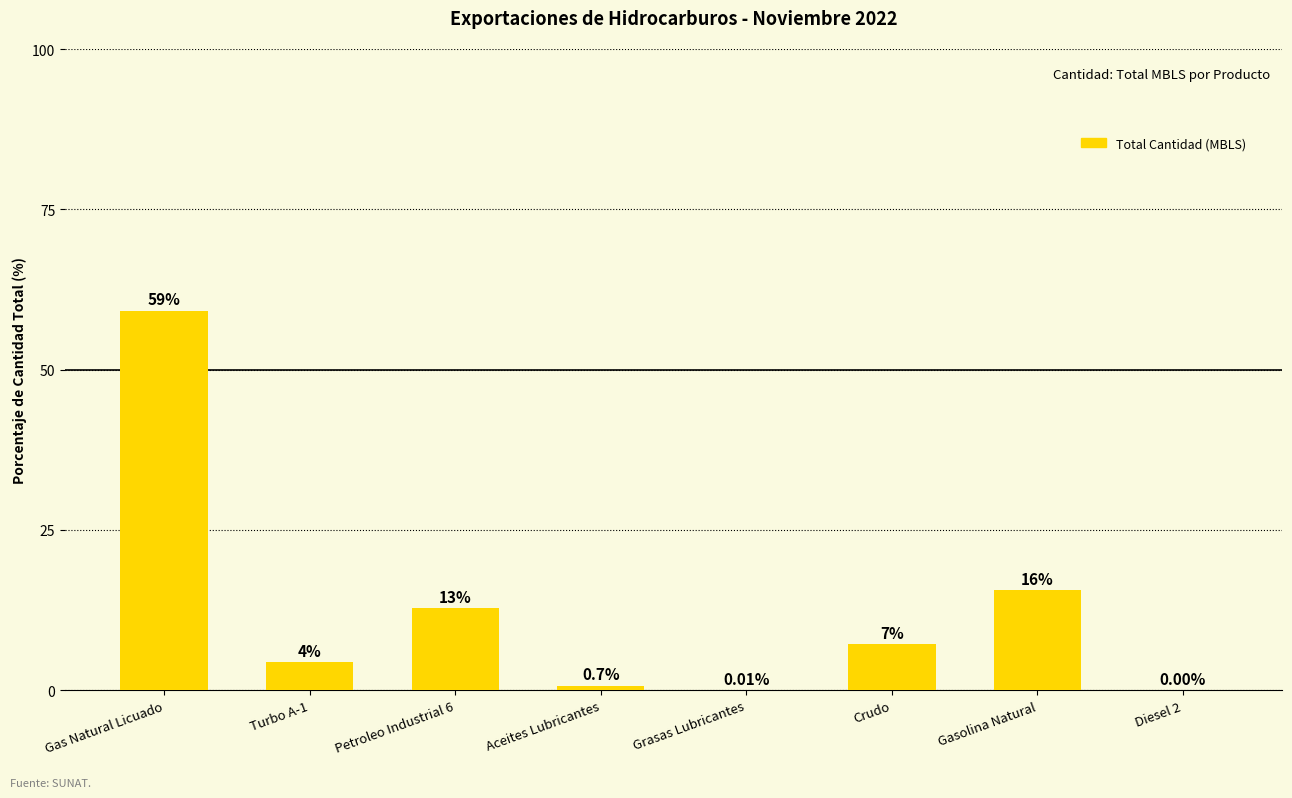

At which label is the value closest to 29?

Gasolina Natural